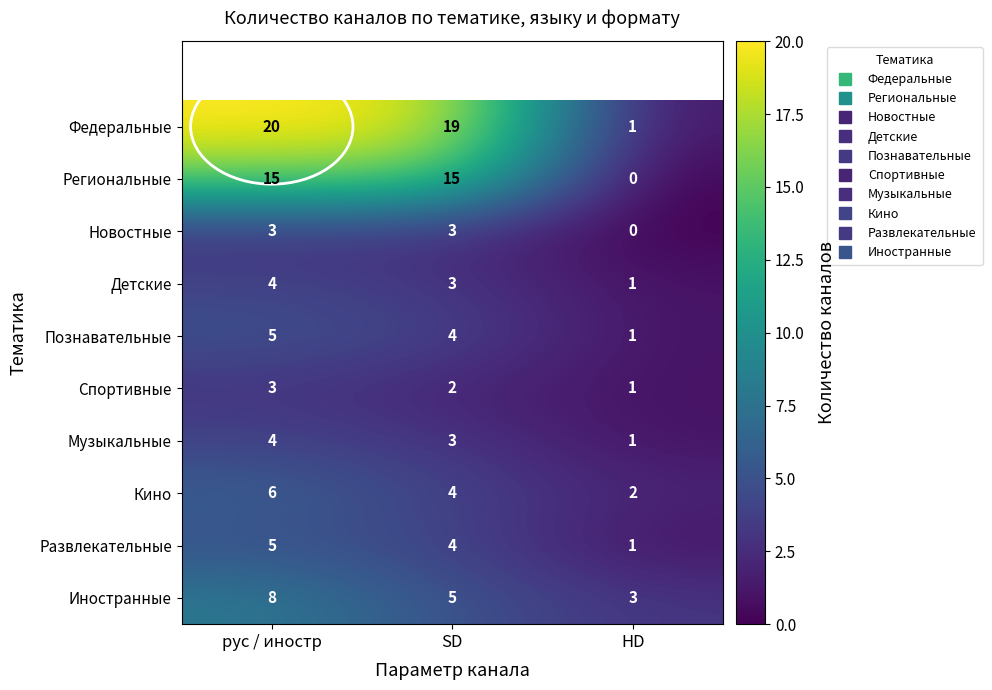

Rank the categories by Детские value from highest to lowest.

рус / иностр, SD, HD